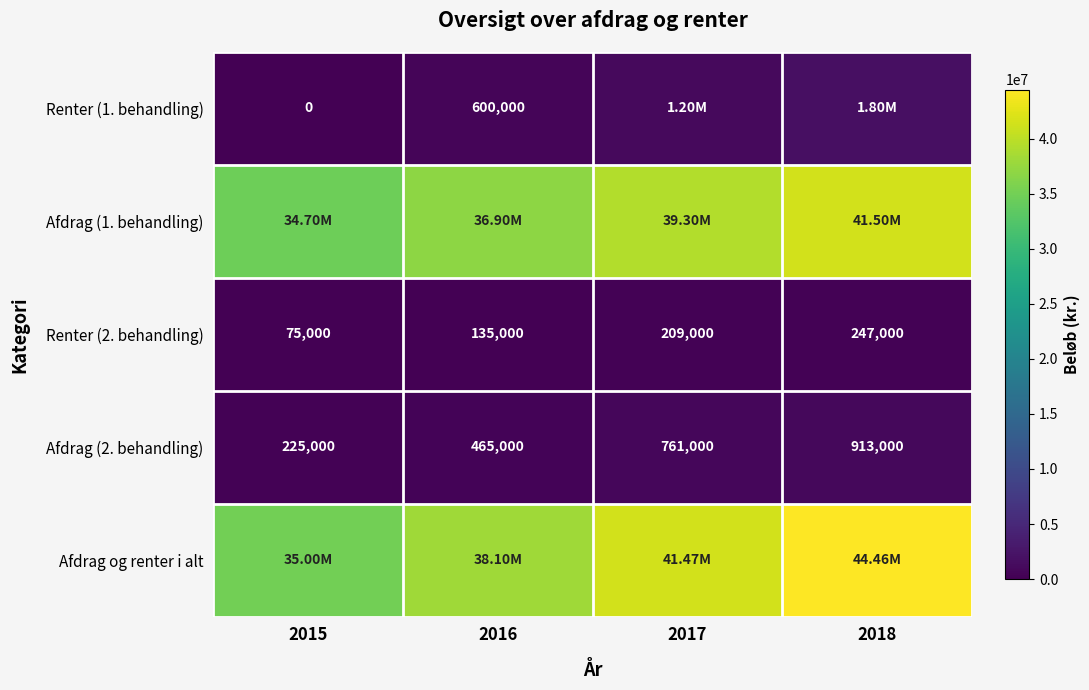

What is the sum of all Renter (2. behandling) values?

666000